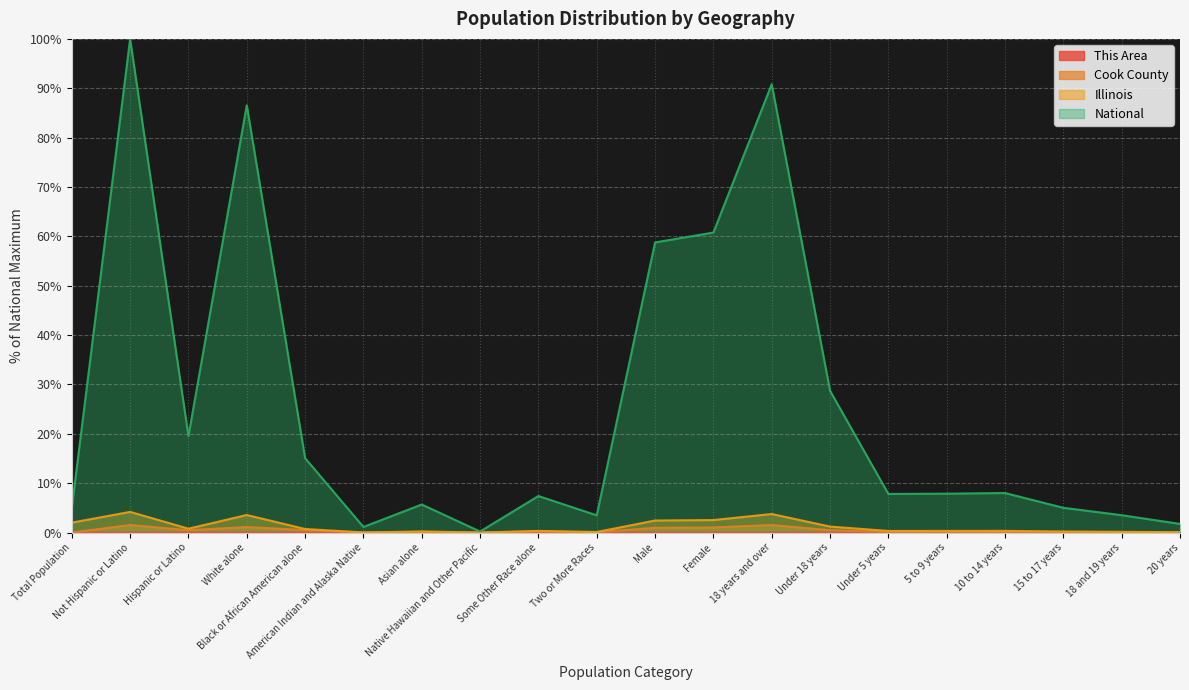

What position from the right is Total Population?

20